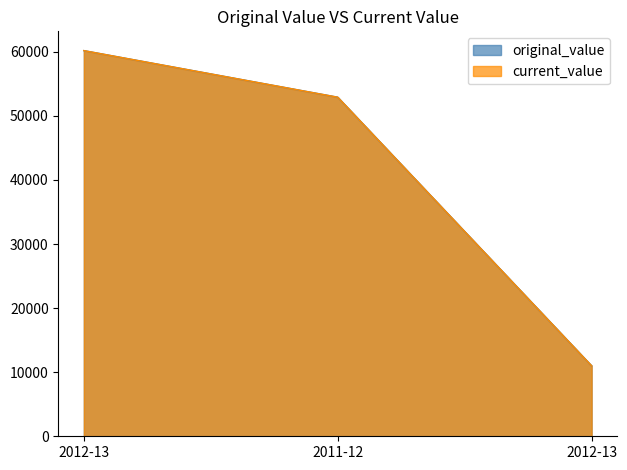

Does the chart display data point markers on the line(s)?

No